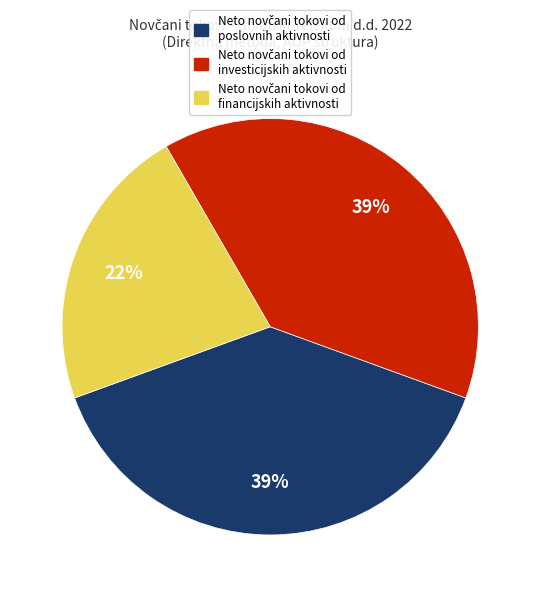

To the nearest percent, what is the difference between the largest and smallest slice percentages?

17%